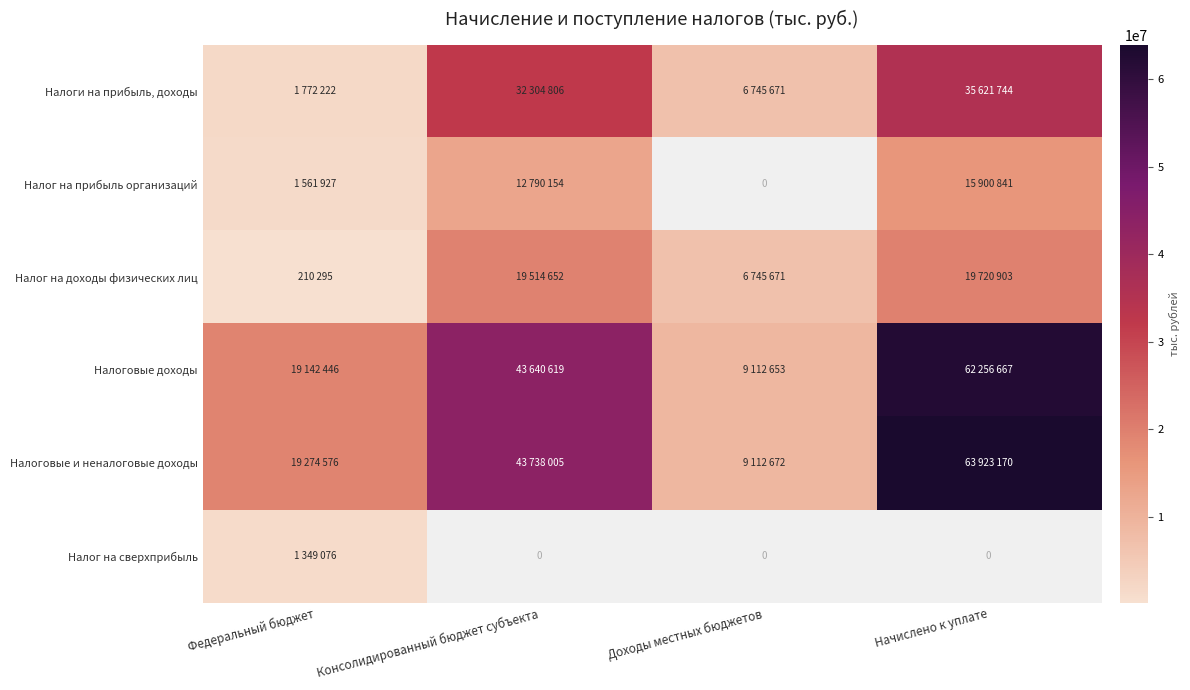

The value of Налоговые доходы at Консолидированный бюджет субъекта is 43640619.0. True or false?

True